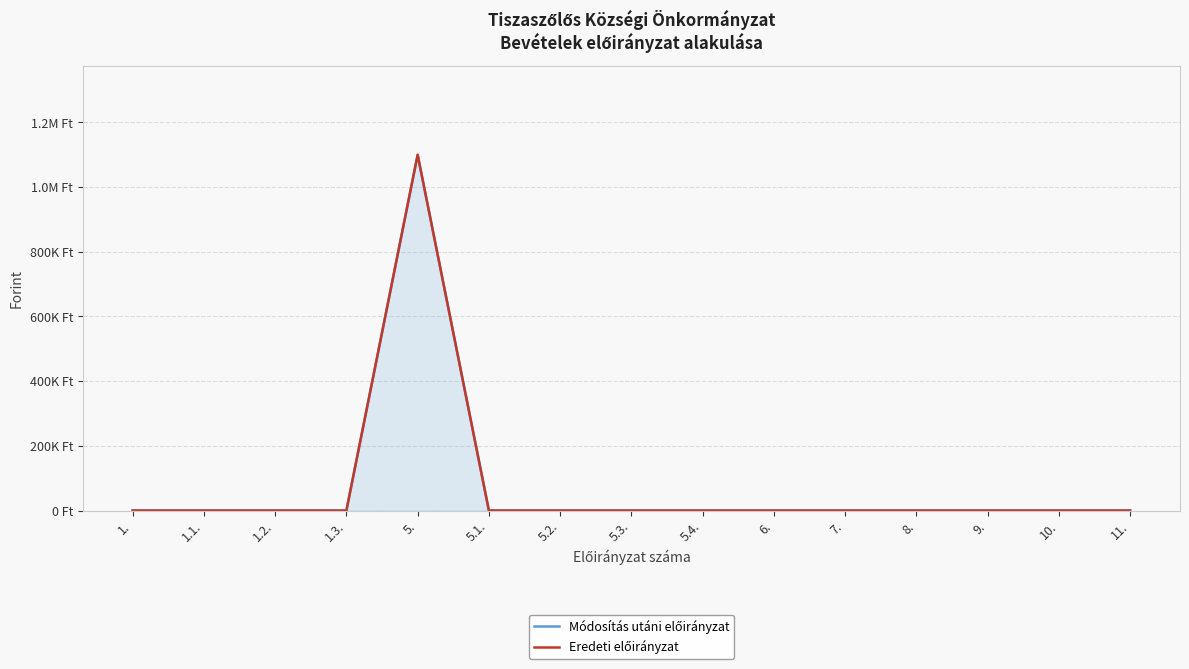

At which category is the sum across all series the highest?

5.